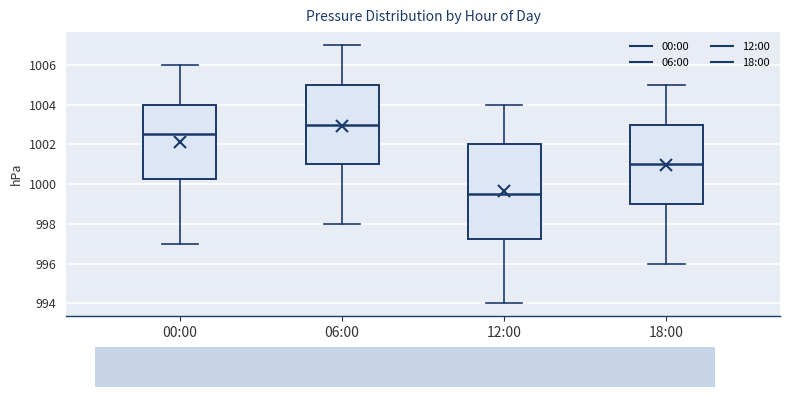

Reading left to right, read every box against the y-axis: the position of its median line, the range the box covers, and the ends of its whiskers. The values are not printed on the chart, so give them approximately, as read against the axis.

00:00: median 1002.6, box 1000.2 to 1004.0, whiskers 997.0 to 1006.0
06:00: median 1003.0, box 1001.0 to 1005.0, whiskers 998.0 to 1007.0
12:00: median 999.6, box 997.2 to 1002.0, whiskers 994.0 to 1004.0
18:00: median 1001.0, box 999.0 to 1003.0, whiskers 996.0 to 1005.0